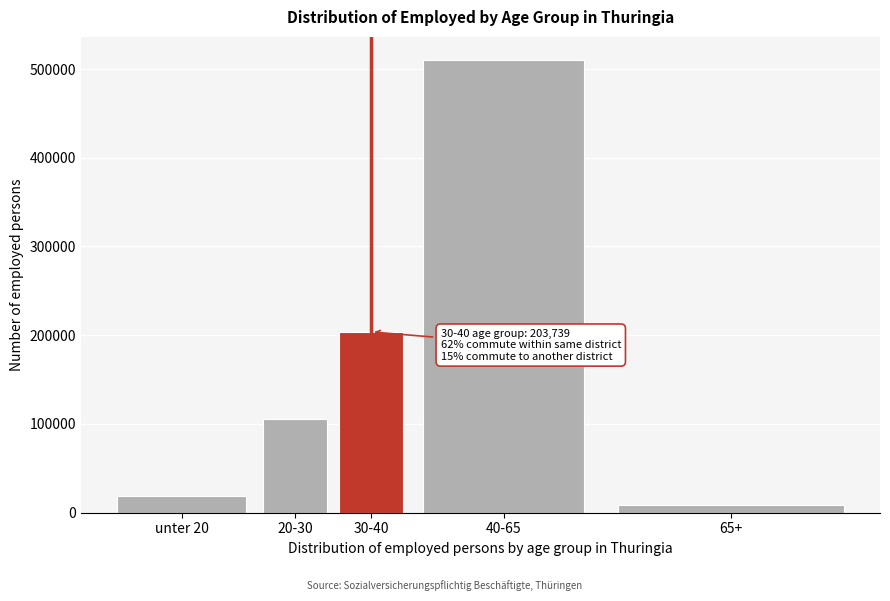

Reading left to right, what are all the values shown in this chart?

18860	105772	203737	510728	8691